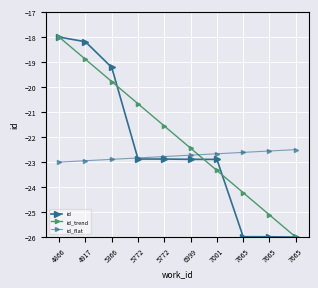

Which series ends up on top after the final intersection of id_flat and id_trend?

id_flat